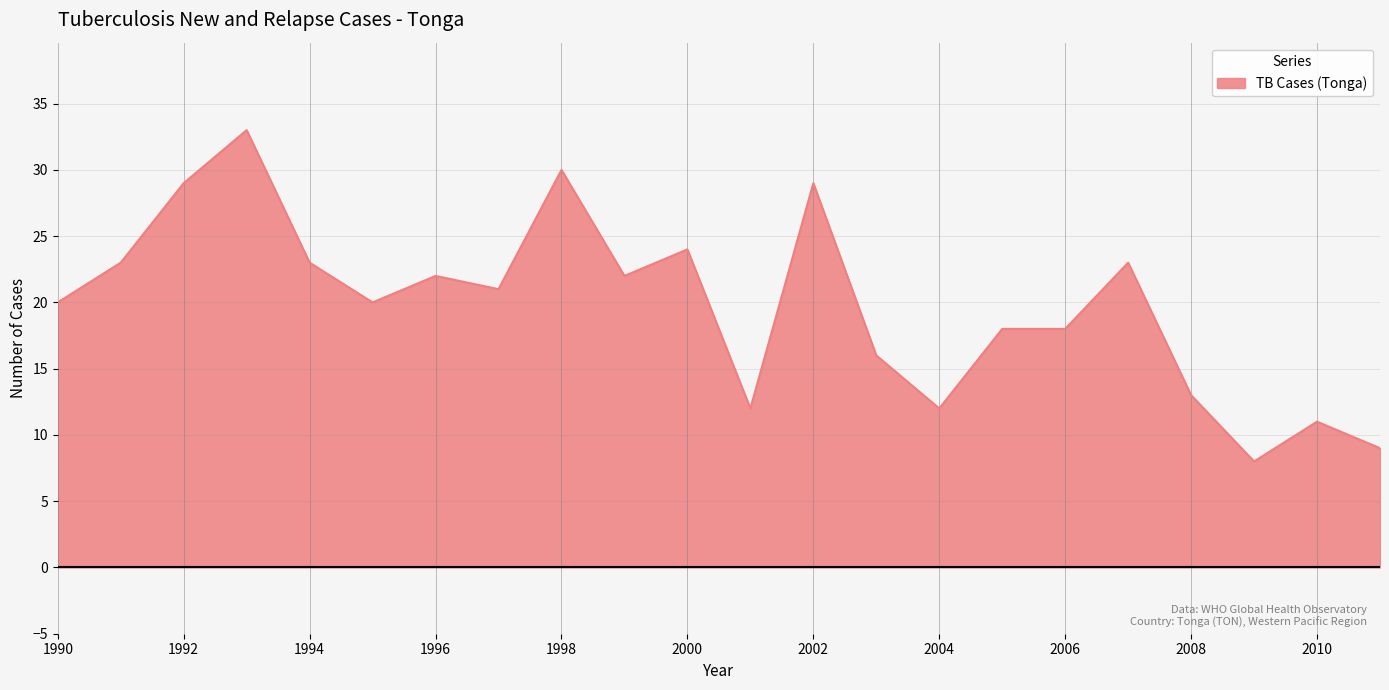

Reading left to right, what are all the values shown in this chart?

20	23	29	33	23	20	22	21	30	22	24	12	29	16	12	18	18	23	13	8	11	9